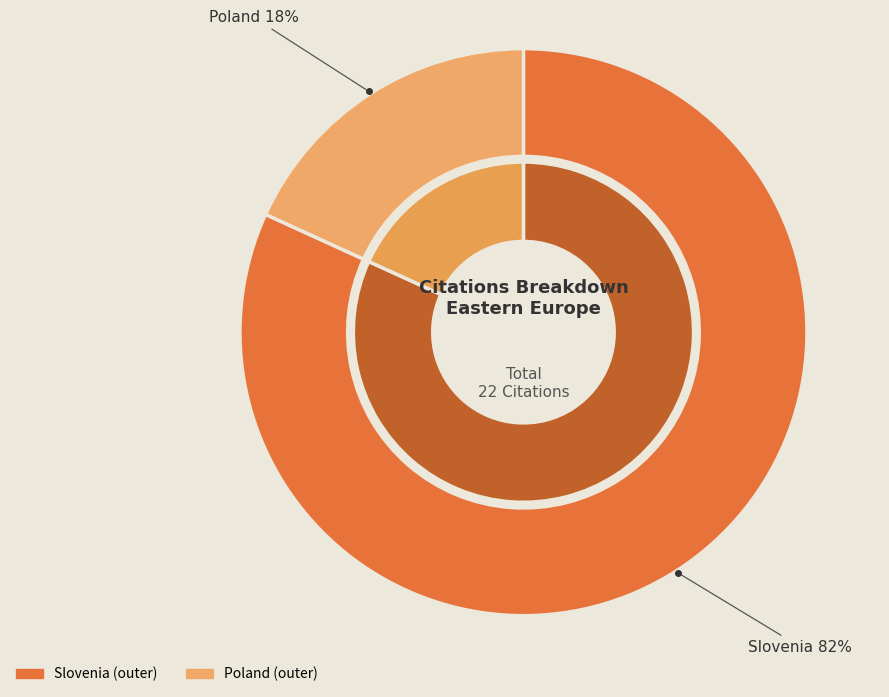

Rank the categories by value from highest to lowest.

Slovenia, Poland